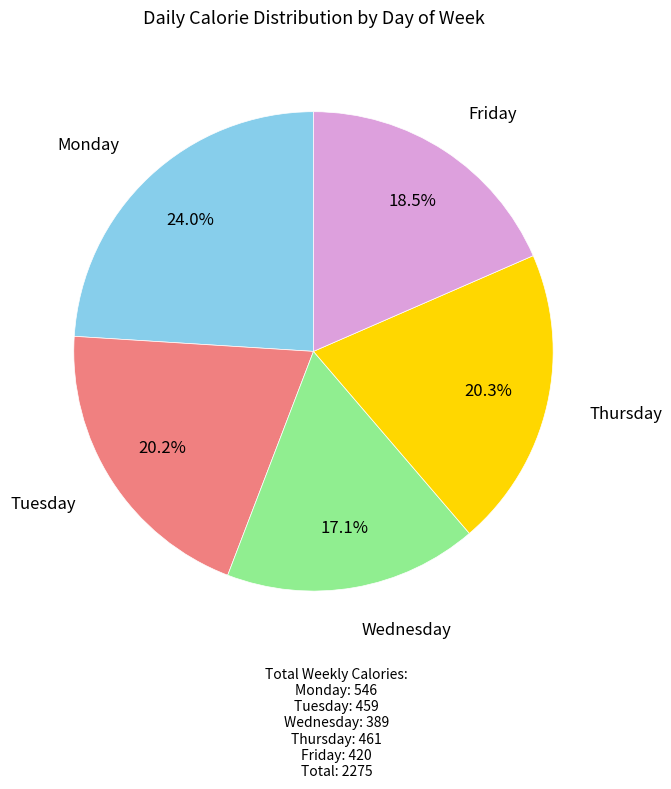

Is there a majority slice in this chart?

No